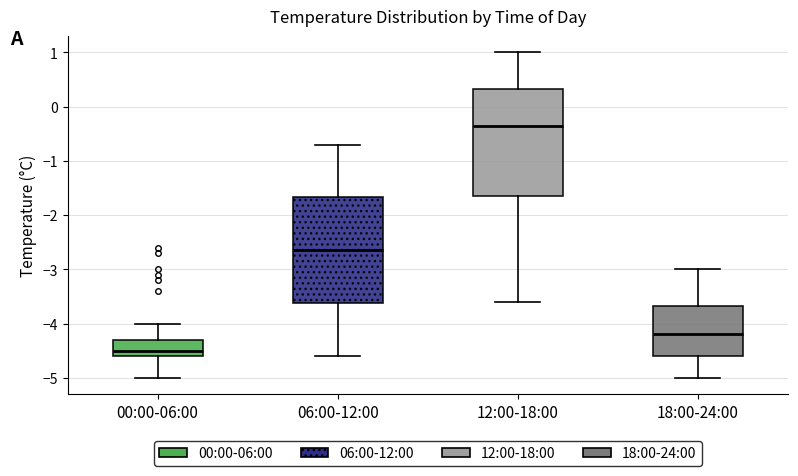

Reading left to right, read every box against the y-axis: the position of its median line, the range the box covers, and the ends of its whiskers. The values are not printed on the chart, so give them approximately, as read against the axis.

00:00-06:00: median -4.5, box -4.6 to -4.3, whiskers -5.0 to -4.0
06:00-12:00: median -2.6, box -3.6 to -1.7, whiskers -4.6 to -0.7
12:00-18:00: median -0.3, box -1.6 to 0.3, whiskers -3.6 to 1.0
18:00-24:00: median -4.2, box -4.6 to -3.7, whiskers -5.0 to -3.0